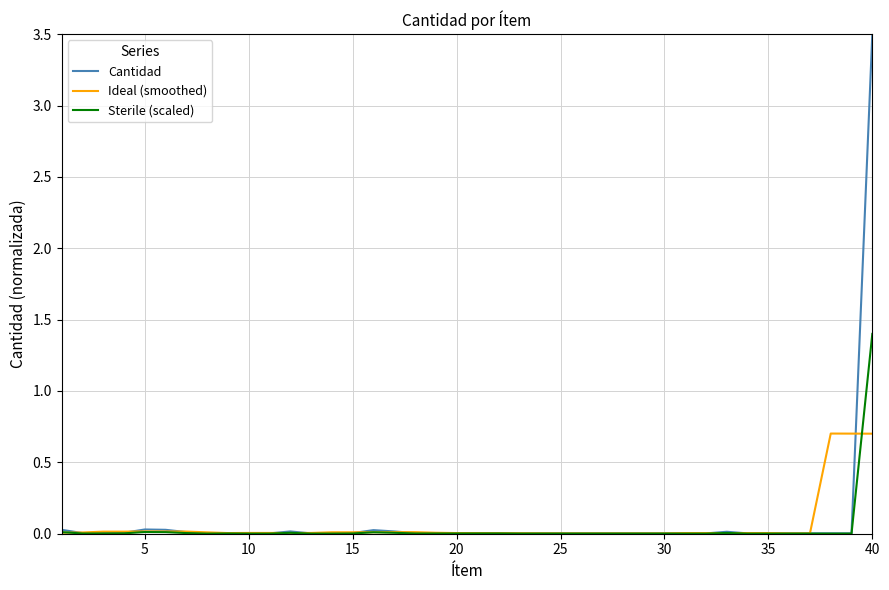

True or false: Cantidad and Ideal (smoothed) intersect in this chart.

True